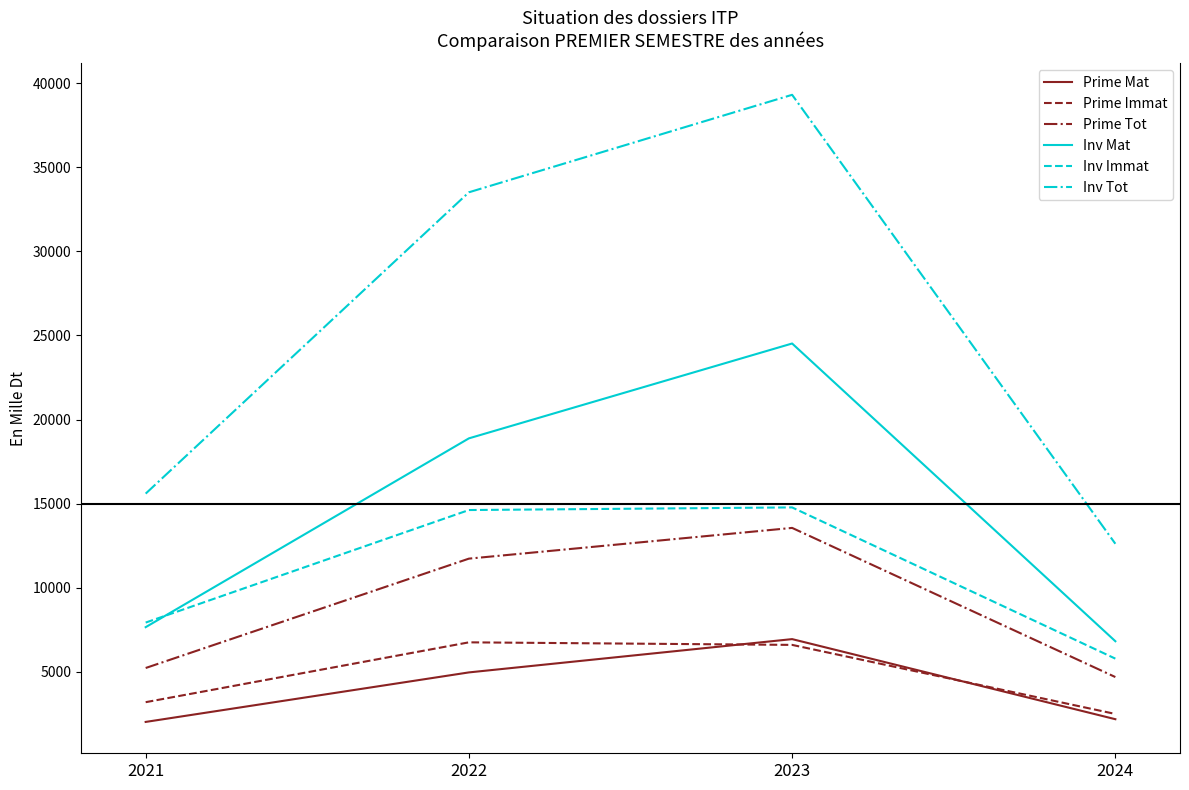

Which series has the largest total across all categories?

Inv Tot